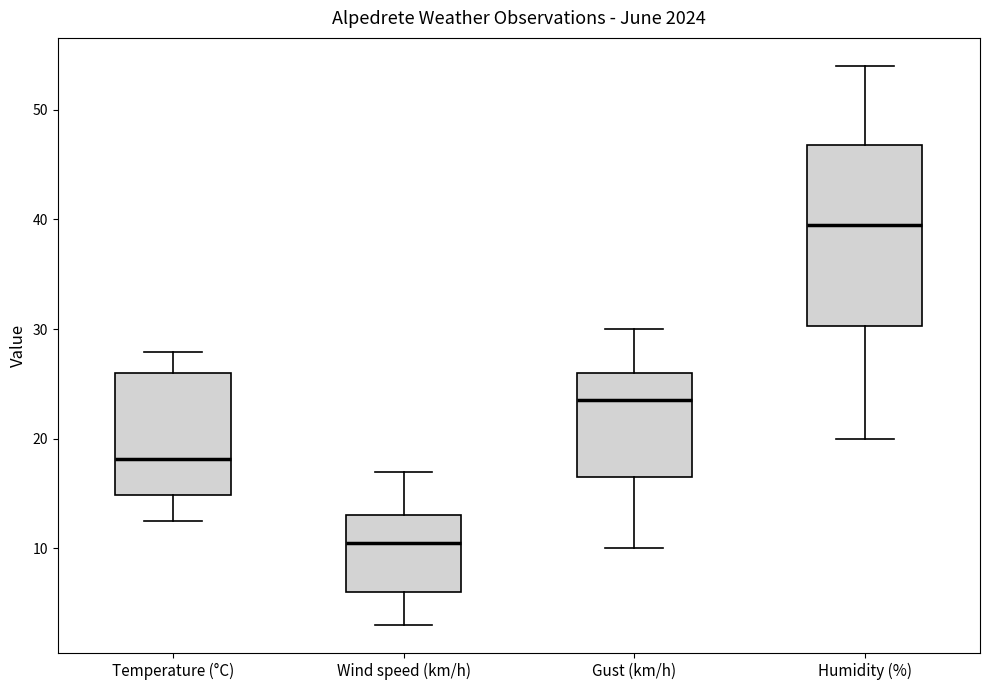

Reading left to right, read every box against the y-axis: the position of its median line, the range the box covers, and the ends of its whiskers. The values are not printed on the chart, so give them approximately, as read against the axis.

Temperature (°C): median 18, box 15 to 26, whiskers 13 to 28
Wind speed (km/h): median 11, box 6 to 13, whiskers 3 to 17
Gust (km/h): median 24, box 17 to 26, whiskers 10 to 30
Humidity (%): median 40, box 30 to 47, whiskers 20 to 54